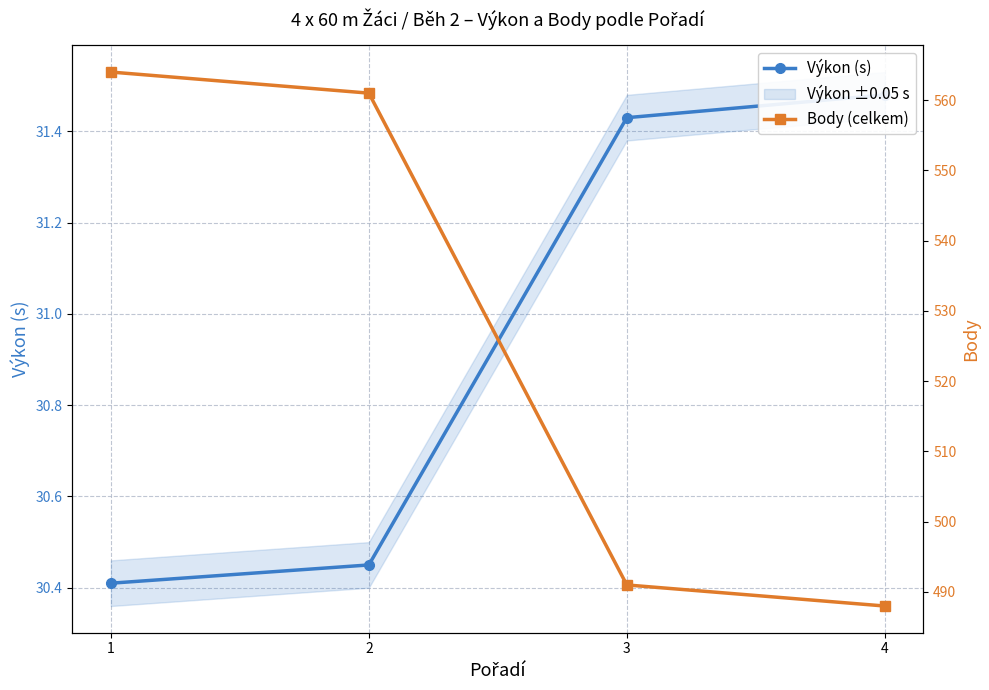

List the series in order of their overall mean, highest first.

Body (celkem), Výkon (s)